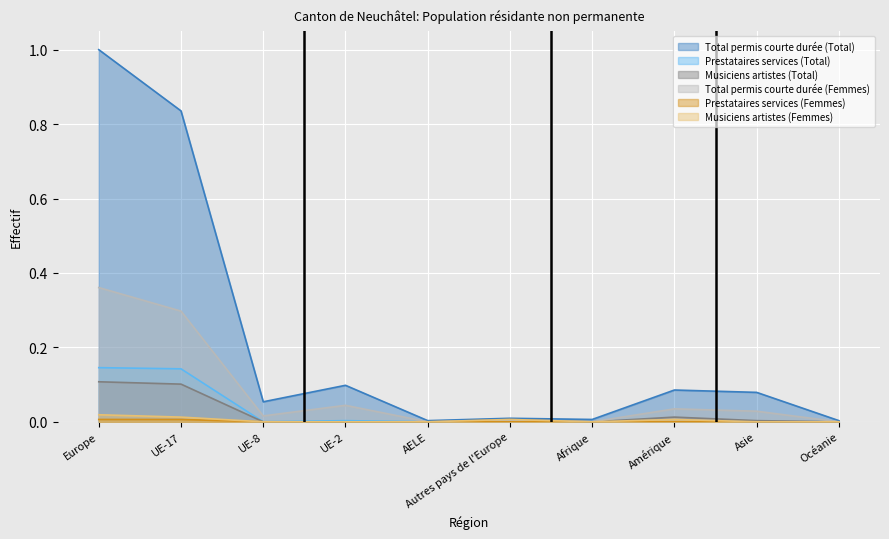

True or false: Prestataires services (Femmes) has a value of 0.0 at Europe.

False